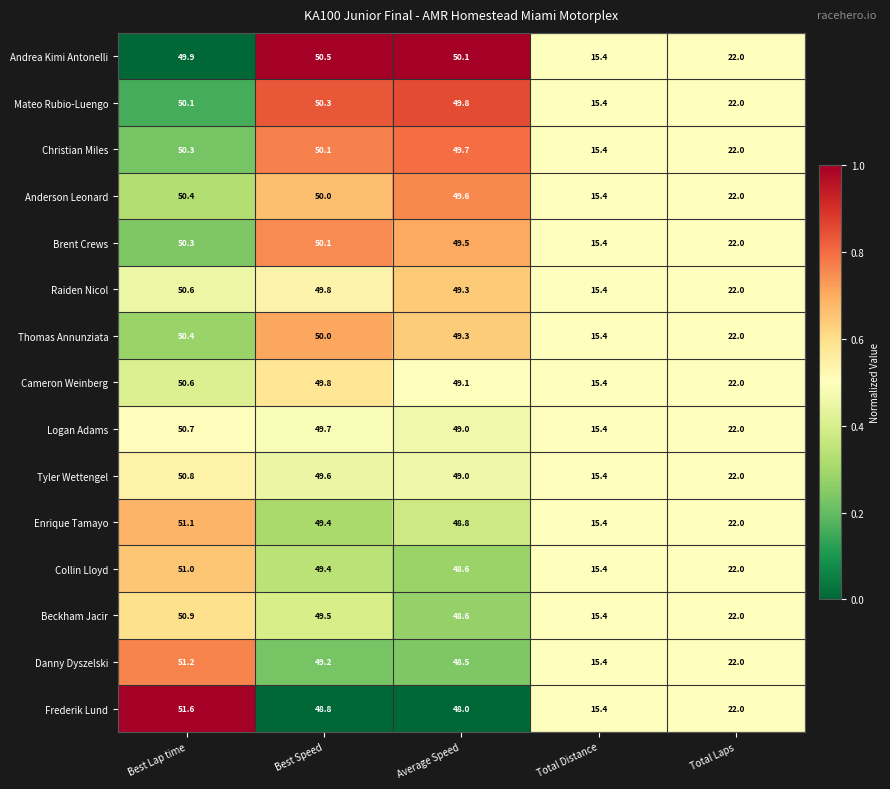

Where does the Logan Adams series first go above 49?

Best Lap time